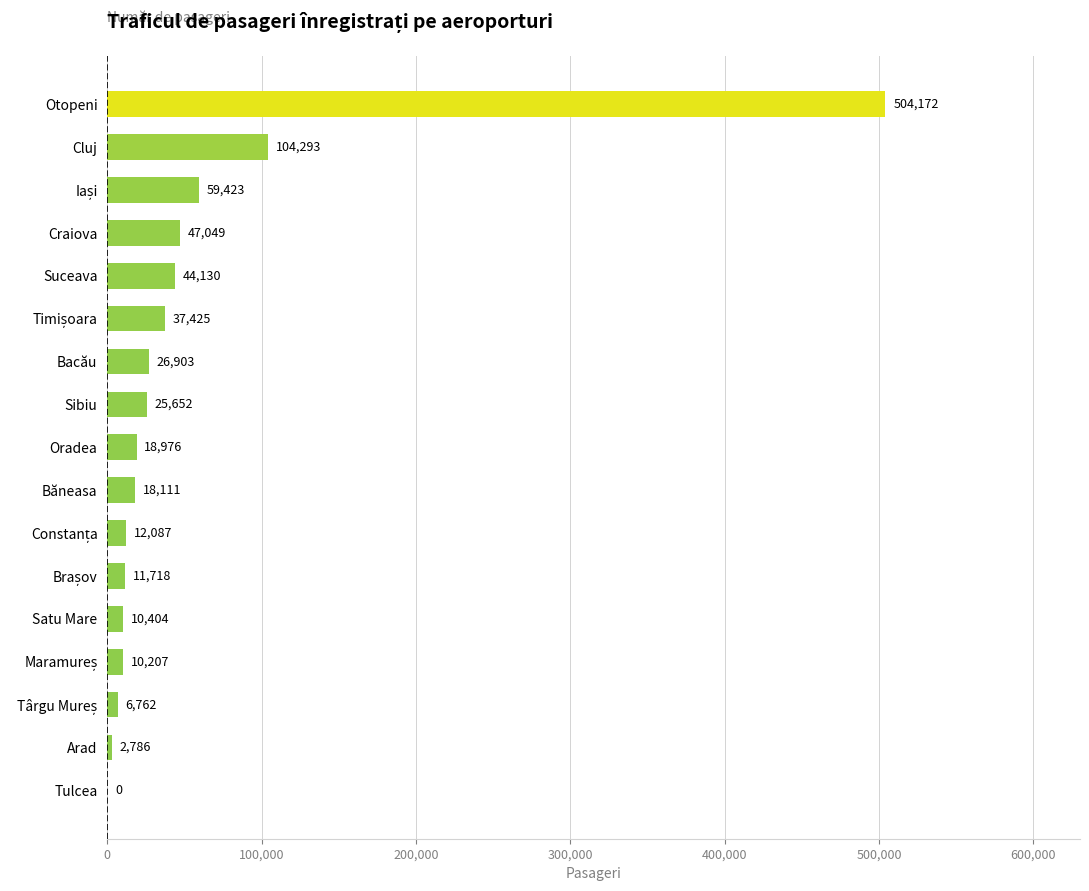

Are the bars grouped side by side (vs. stacked)?

No